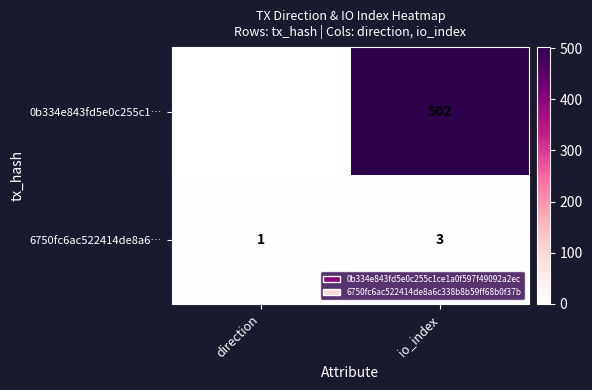

Reading left to right, extract all data points from this chart.

0b334e843fd5e0c255c1…: -1	502
6750fc6ac522414de8a6…: 1	3